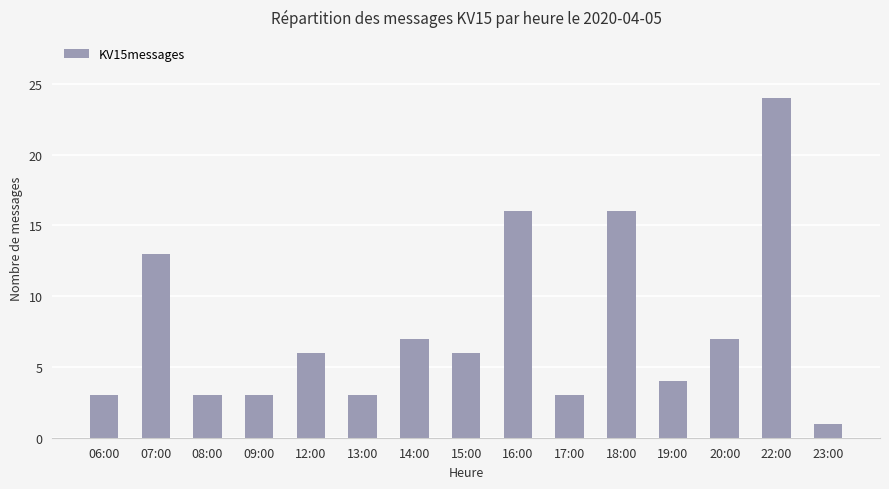

What is the sum of all values?

115